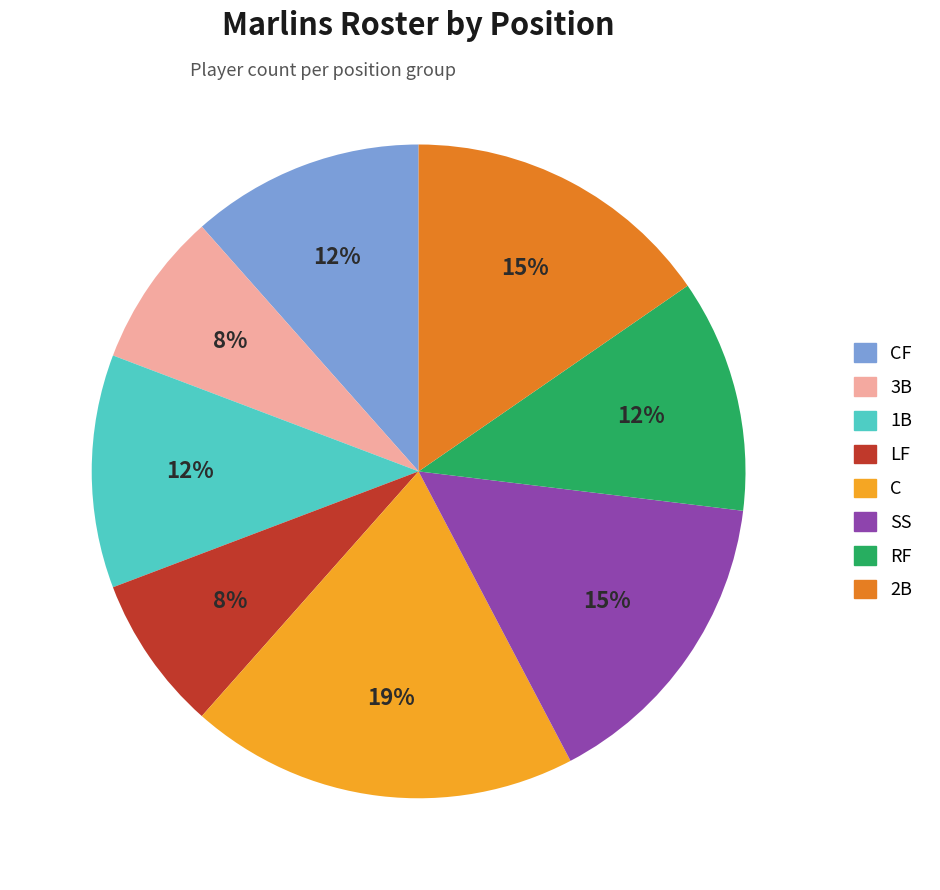

To the nearest percent, what is the average slice percentage?

12%